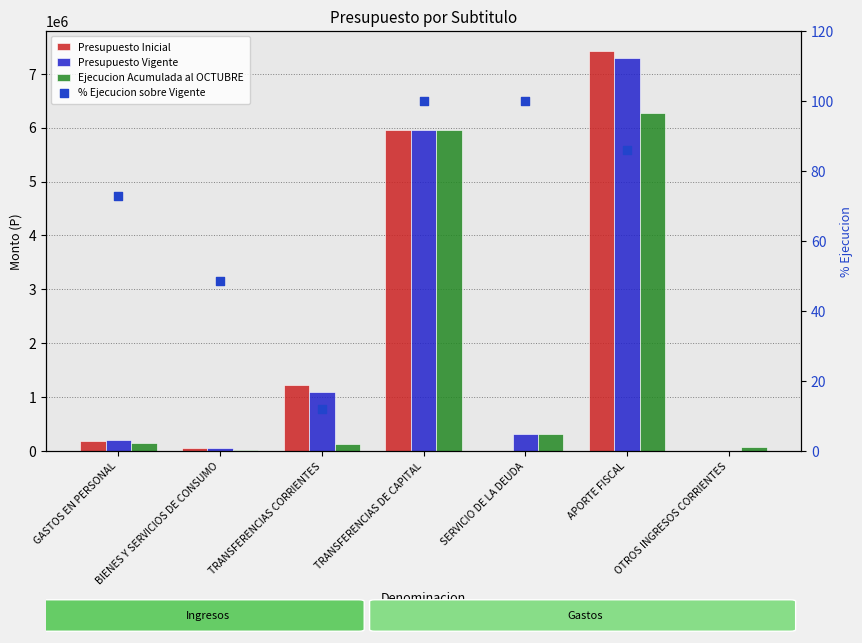

Which series contains the highest Y value?

Presupuesto Inicial